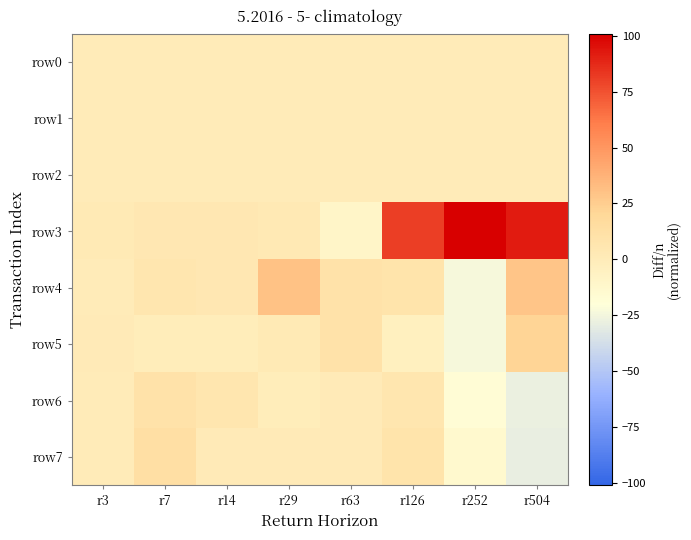

What is the total value across all series at r504?

86